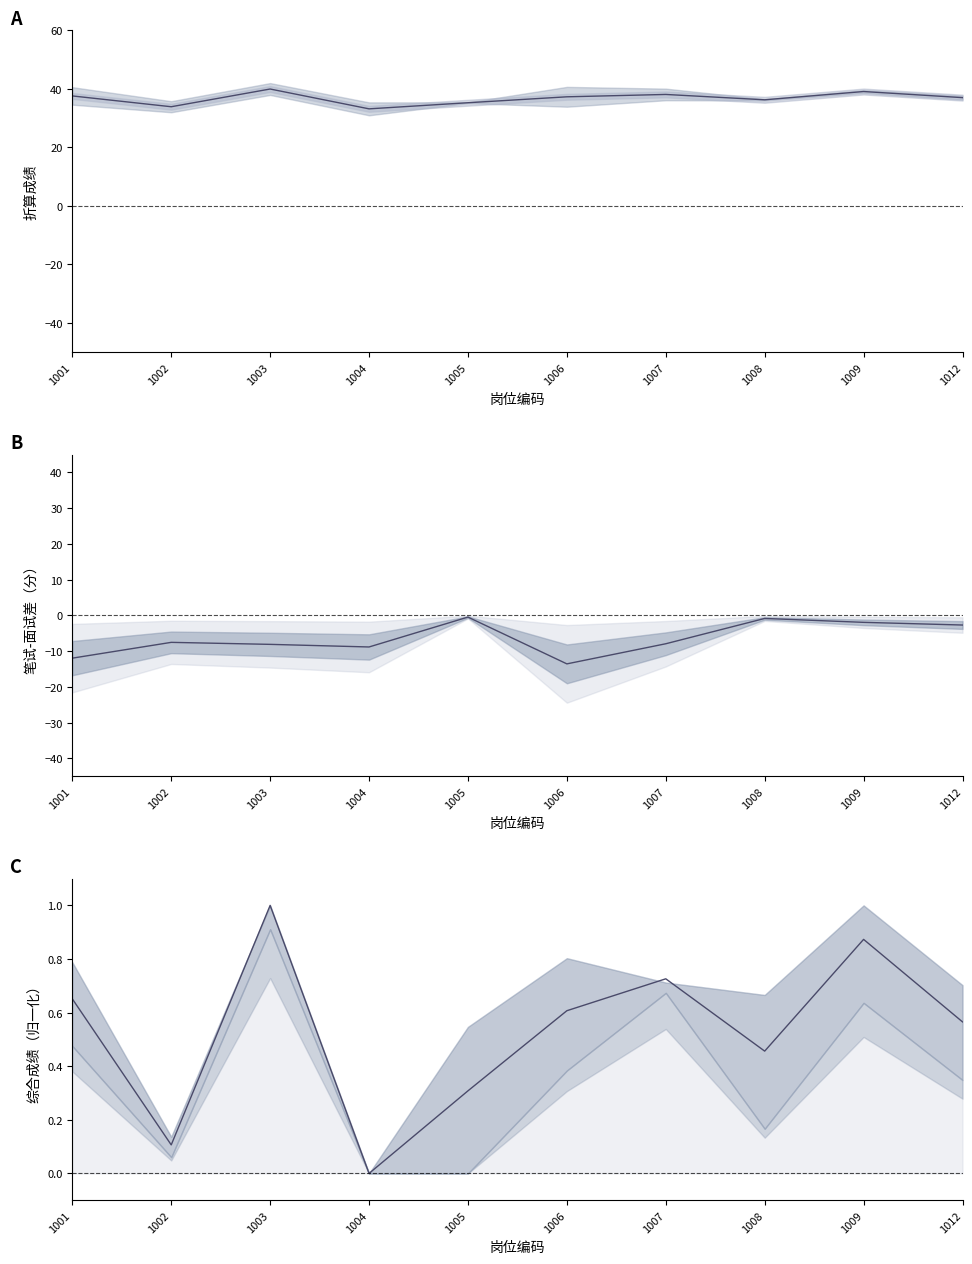

How many data points does each series have?

10